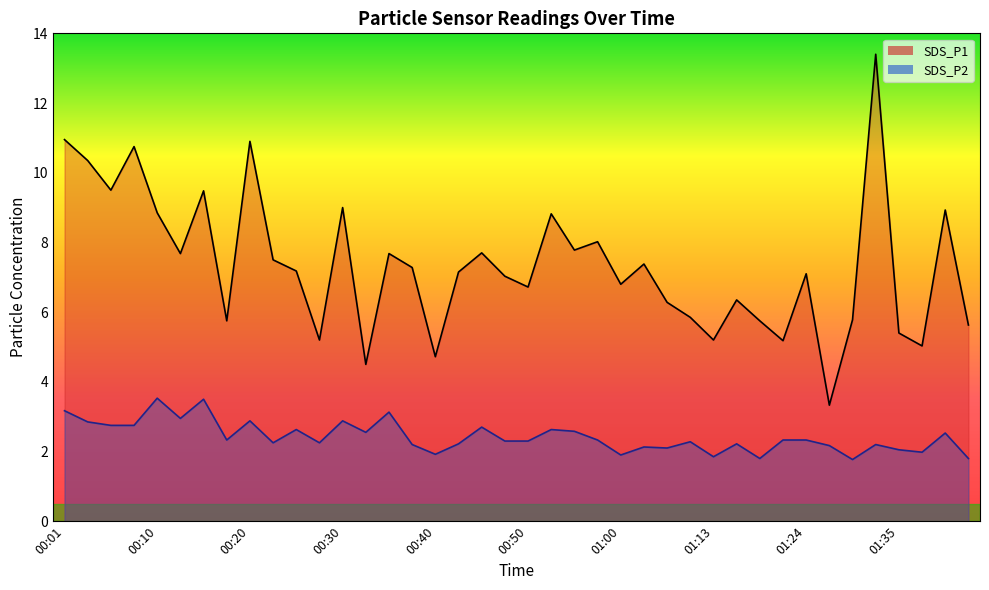

Rank the series at 00:13 from highest to lowest value.

SDS_P1, SDS_P2